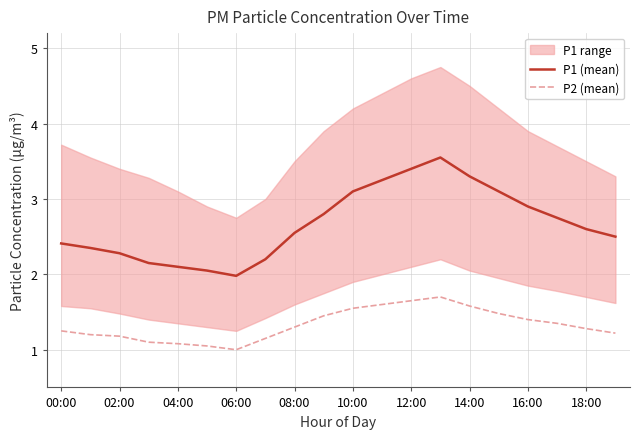

Is it true that P2 (mean) equals 2.8 at 12:00?

False